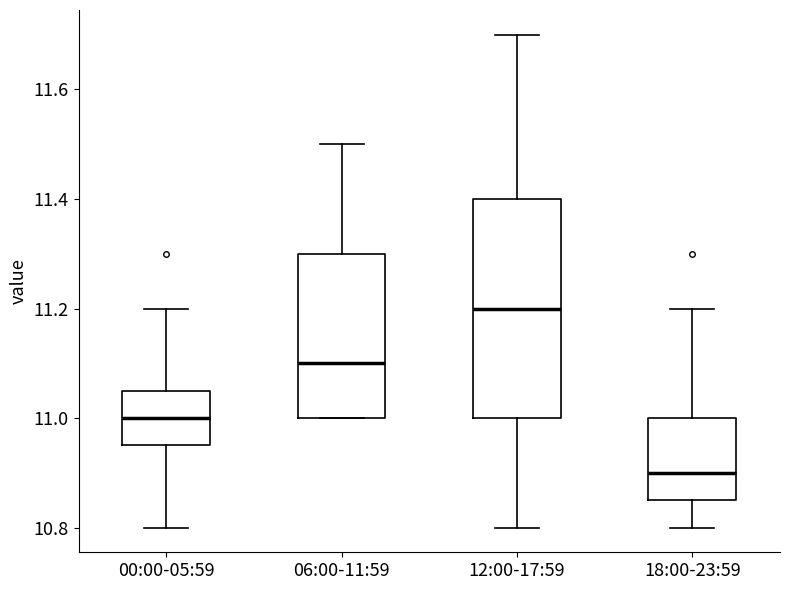

Reading left to right, transcribe this box plot: for each box, give where its median line is, the range the box spans, and where its two whiskers end, as read against the y-axis. The values are not printed on the chart, so give them approximately, as read against the axis.

00:00-05:59: median 11.00, box 10.96 to 11.06, whiskers 10.80 to 11.20
06:00-11:59: median 11.10, box 11.00 to 11.30, whiskers 11.00 to 11.50
12:00-17:59: median 11.20, box 11.00 to 11.40, whiskers 10.80 to 11.70
18:00-23:59: median 10.90, box 10.86 to 11.00, whiskers 10.80 to 11.20